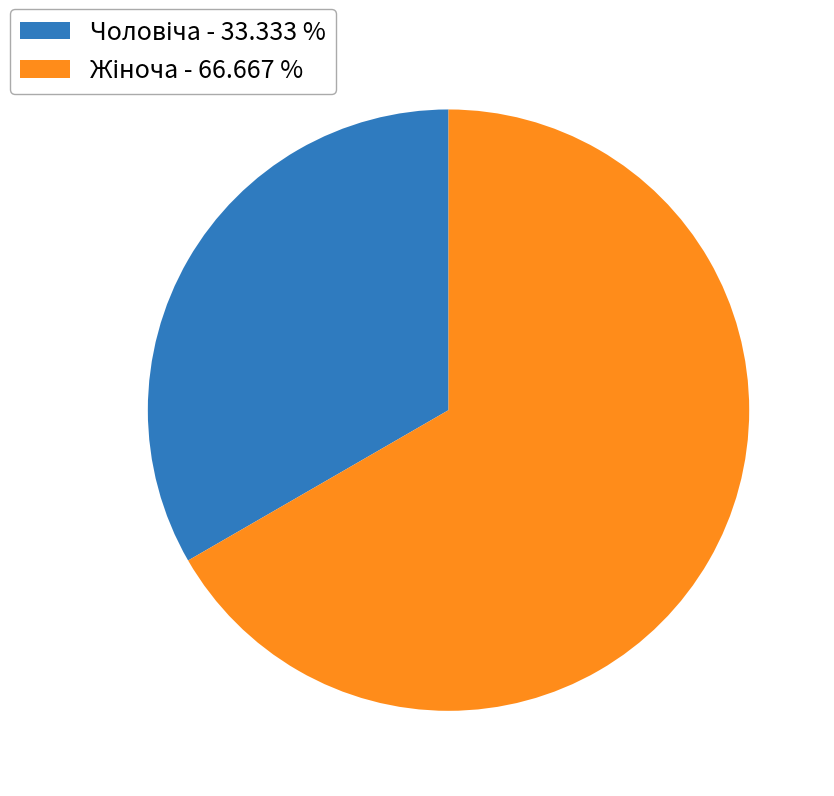

Does any single category account for the majority?

Yes